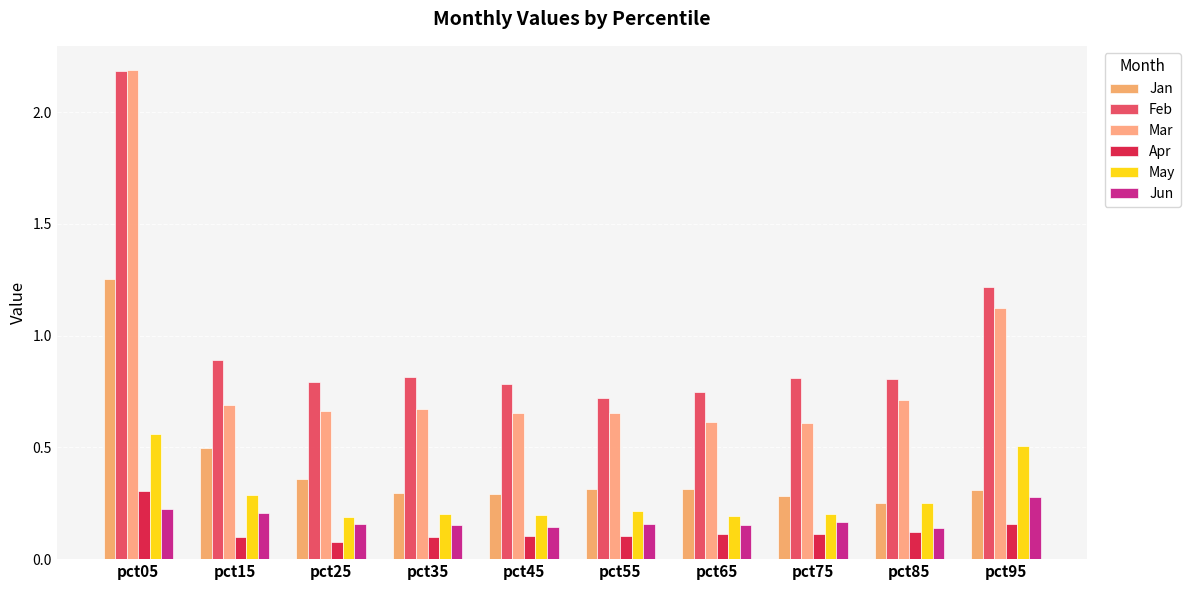

The value of Mar at pct05 is 0.7. True or false?

False